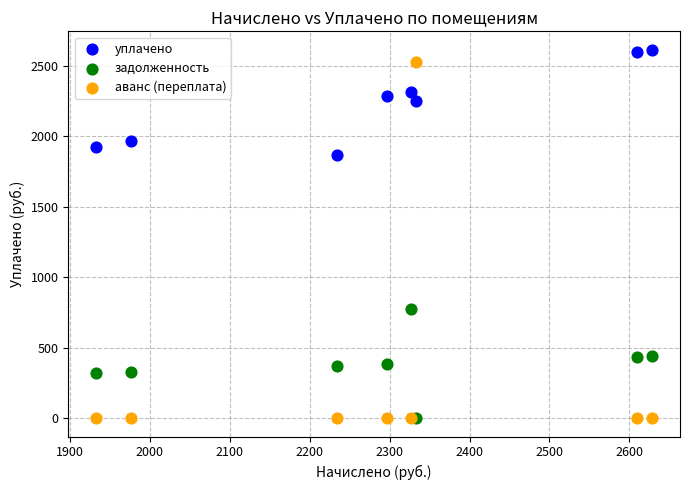

Which series reaches the maximum Y coordinate?

уплачено